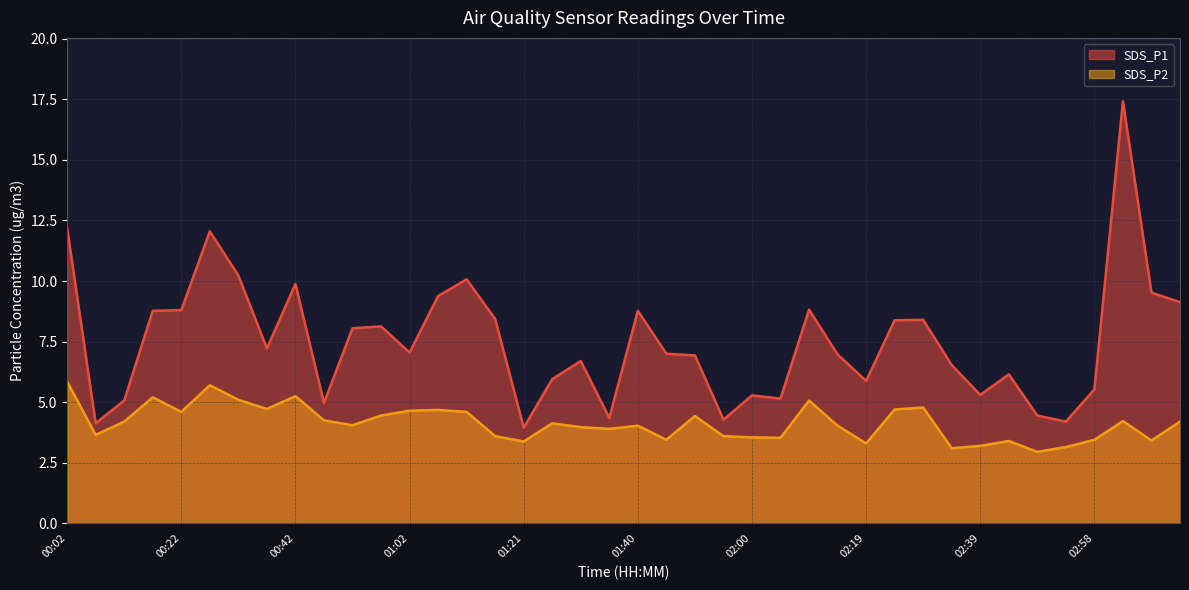

Reading left to right, extract all data points from this chart.

SDS_P1: 12.2	4.1	5.1	8.8	8.8	12.1	10.2	7.2	9.9	5.0	8.1	8.1	7.0	9.4	10.1	8.4	4.0	6.0	6.7	4.3	8.8	7.0	6.9	4.3	5.3	5.2	8.8	7.0	5.9	8.4	8.4	6.5	5.3	6.2	4.5	4.2	5.5	17.4	9.5	9.1
SDS_P2: 5.8	3.6	4.2	5.2	4.6	5.7	5.1	4.7	5.2	4.2	4.0	4.5	4.7	4.7	4.6	3.6	3.4	4.1	4.0	3.9	4.0	3.5	4.4	3.6	3.5	3.5	5.1	4.0	3.3	4.7	4.8	3.1	3.2	3.4	3.0	3.1	3.5	4.2	3.4	4.2